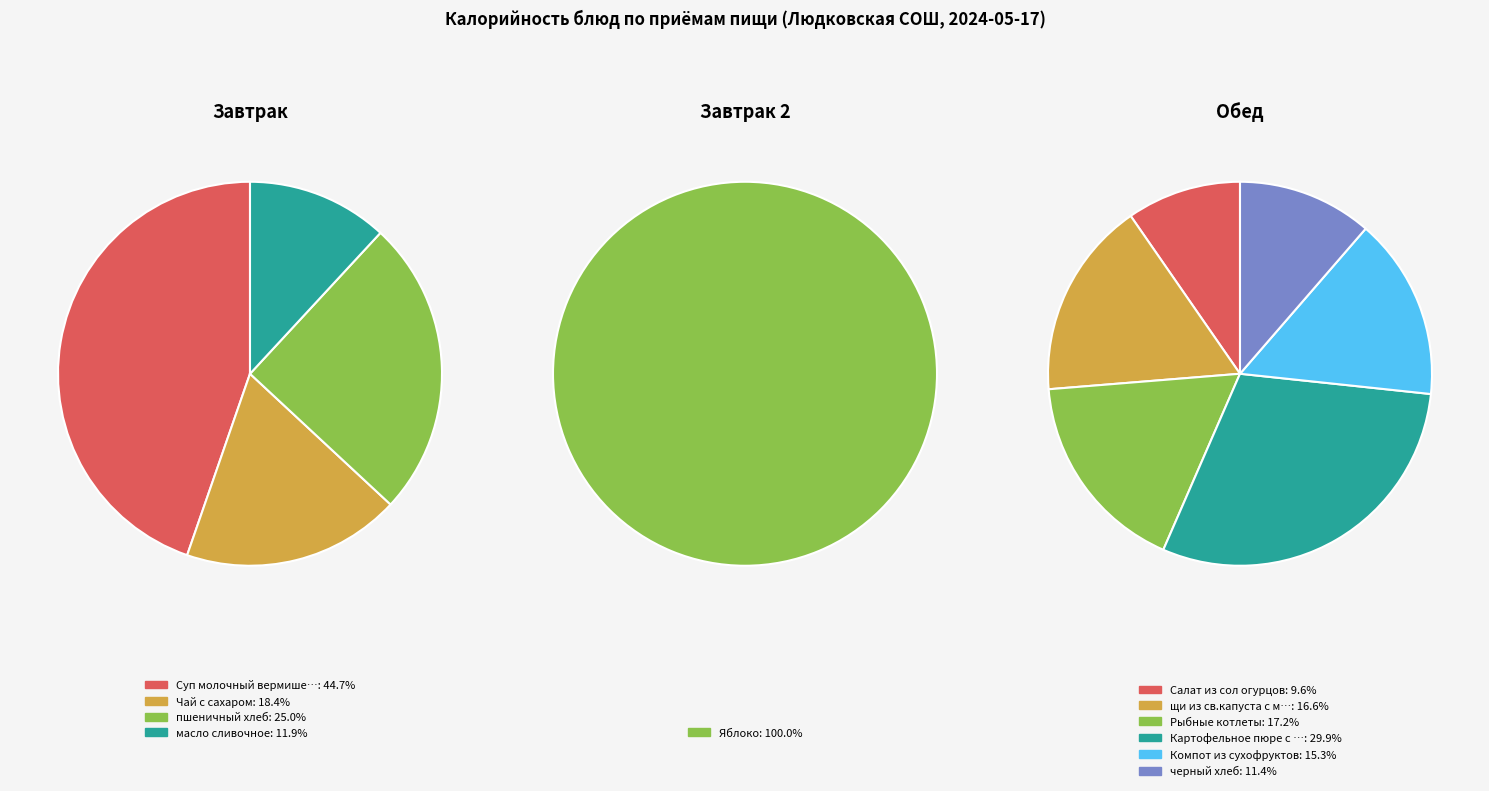

Which slice is the largest?

Картофельное пюре с маслом сливочным